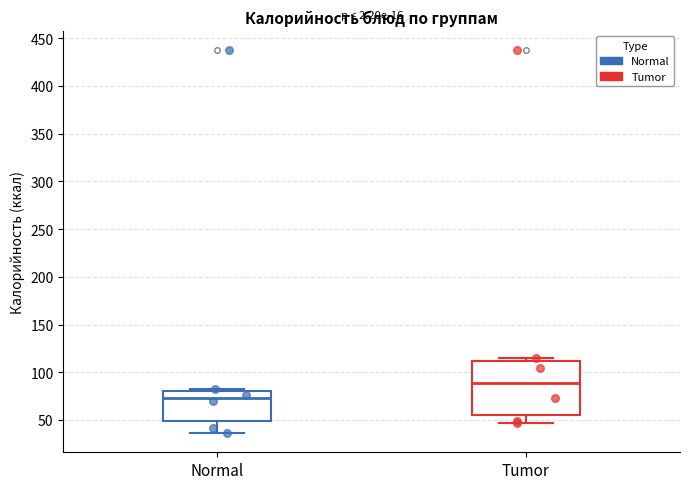

Where does the lower whisker of the box for Normal end on the y-axis? The values are not printed on the chart, so give them approximately, as read against the axis.

35